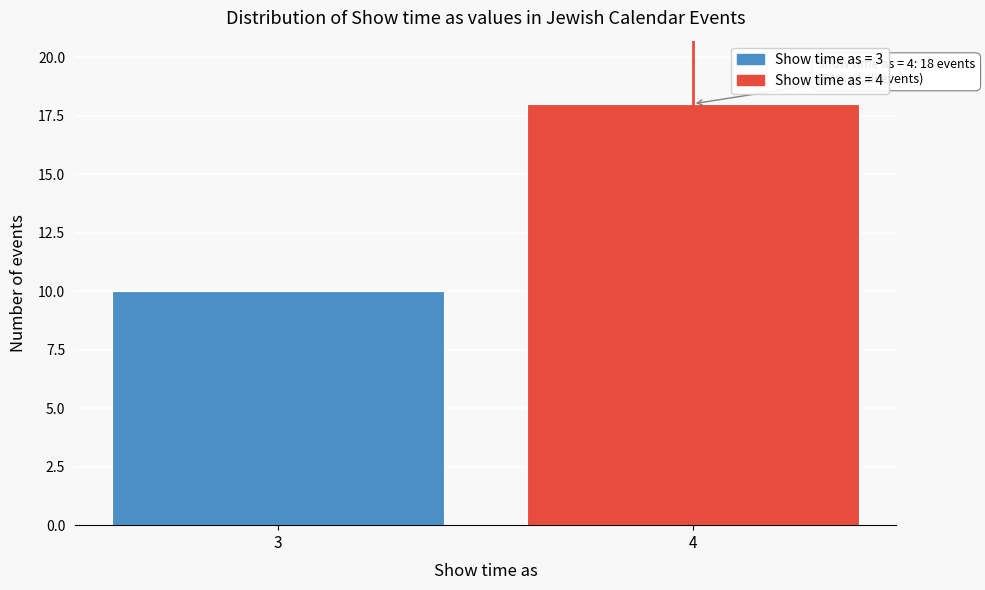

Reading right to left, list all the values displayed in this chart.

18	10